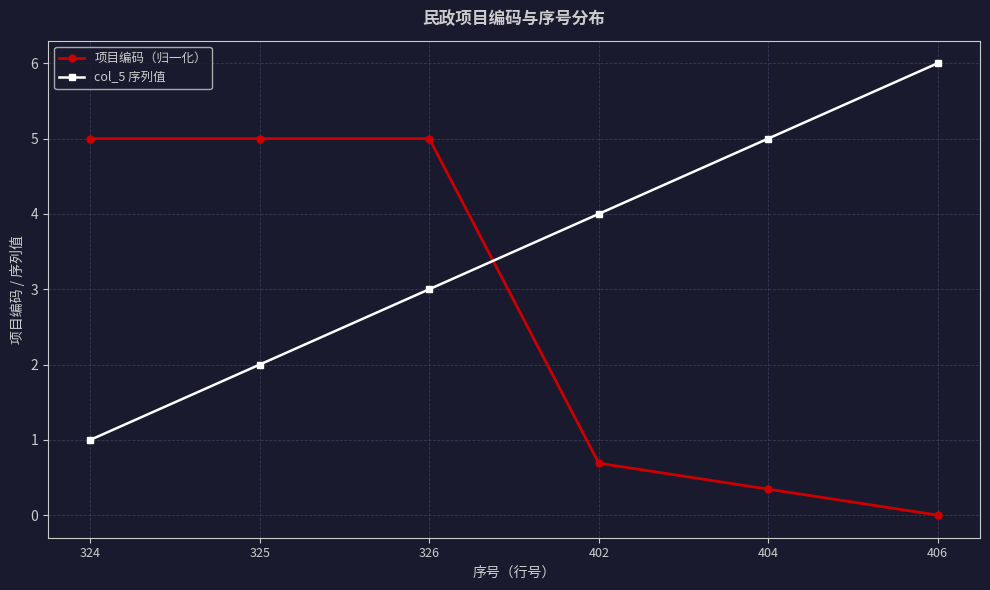

True or false: 项目编码（归一化） and col_5 序列值 cross at least once.

True